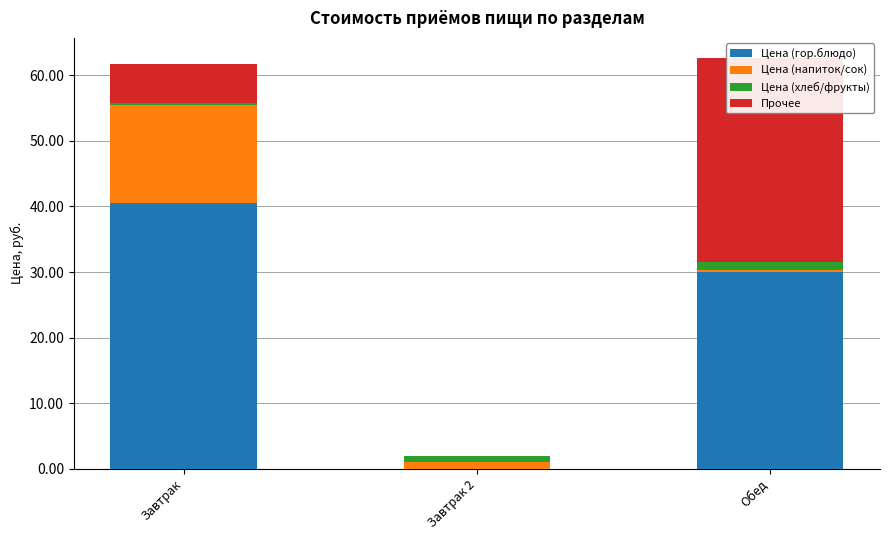

Reading left to right, what are all the values shown in this chart?

Цена (гор.блюдо): 40.5	0.0	30.0
Цена (напиток/сок): 15.0	1.0	0.3
Цена (хлеб/фрукты): 0.3	1.0	1.3
Прочее: 6.0	0.0	31.0